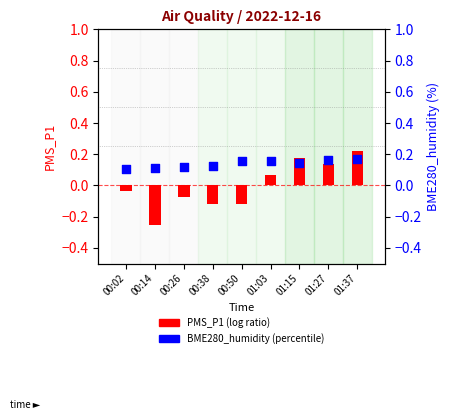

Which series has the largest Y range (max minus min)?

PMS_P1 (log ratio)